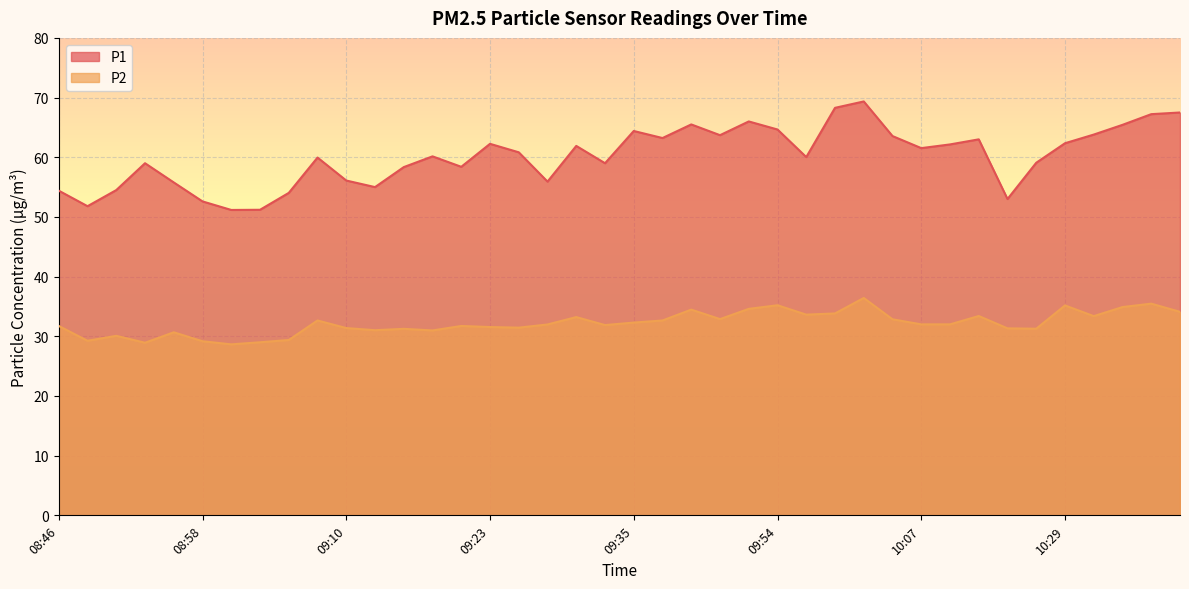

At which category does P2 reach its first local valley?

08:48